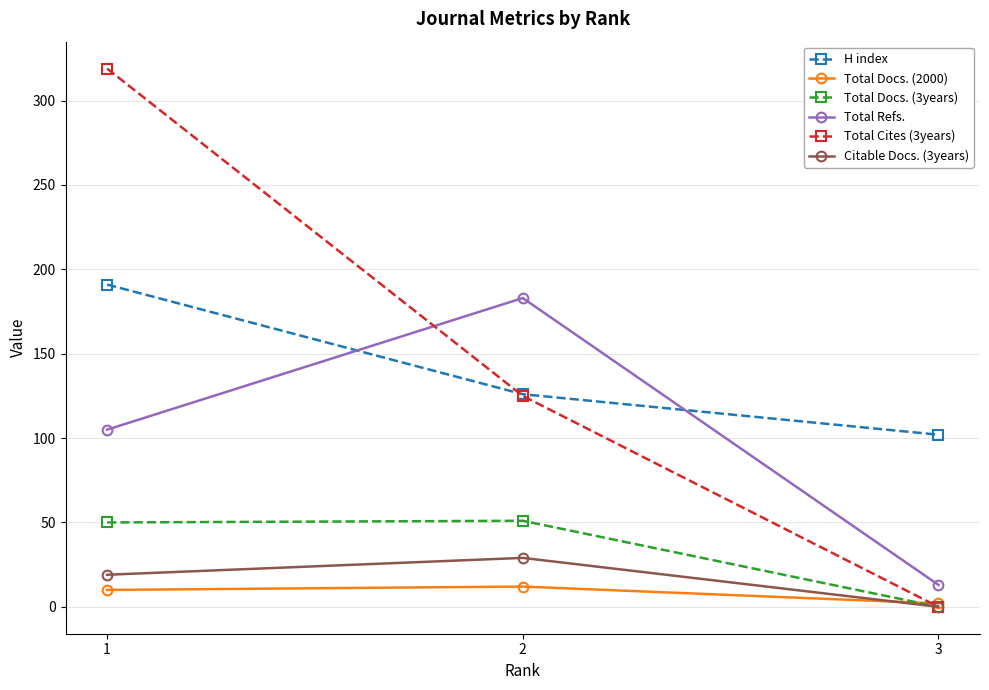

Is the value of Total Cites (3years) at 1 greater than the value of H index at 1?

Yes